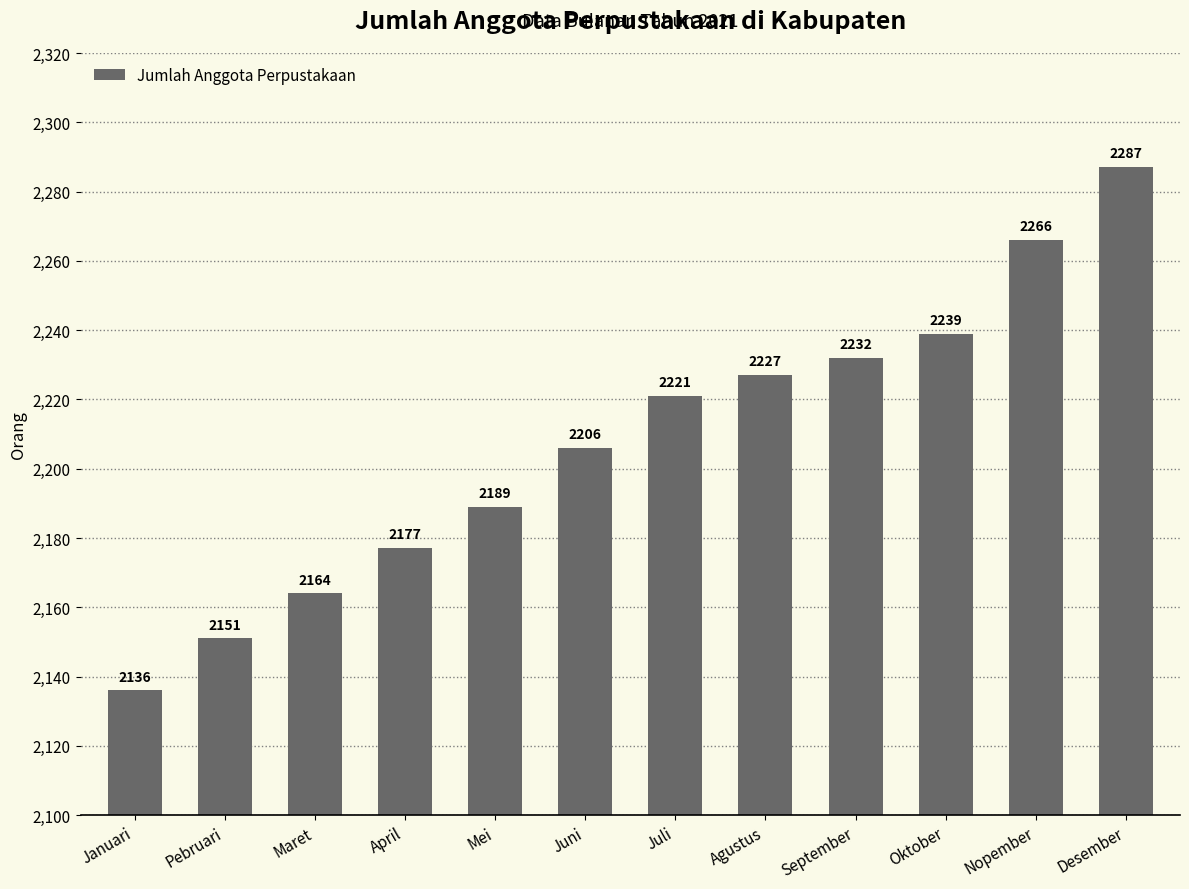

The value at Oktober is 1291. True or false?

False